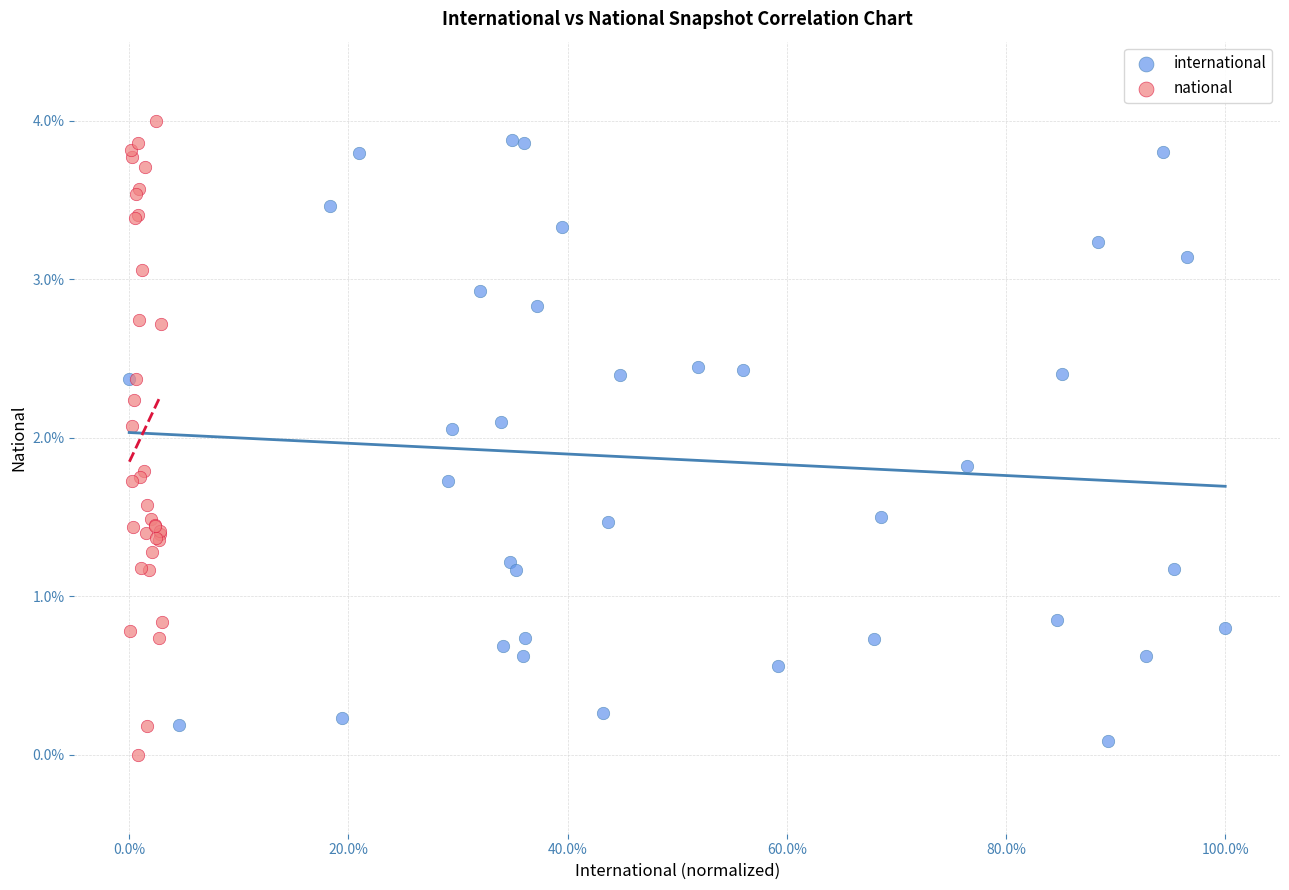

Which series contains the lowest Y value?

national